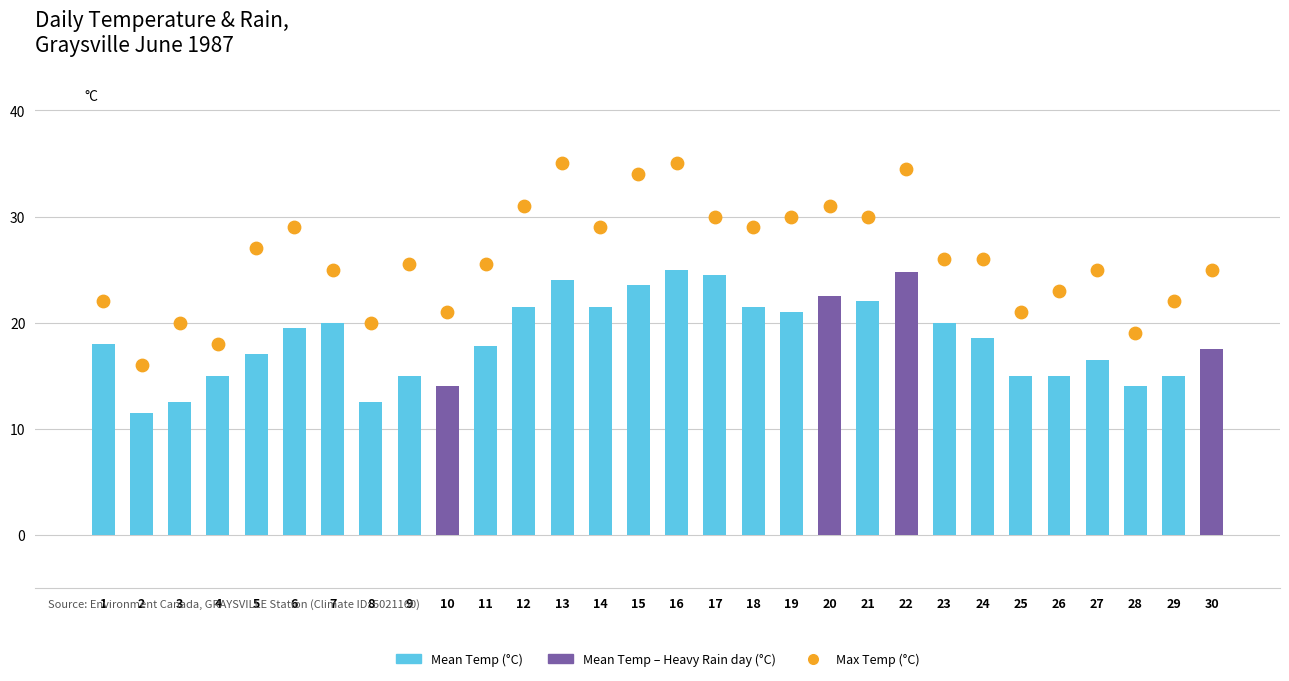

Which series has the largest total across all categories?

Max Temp (°C)